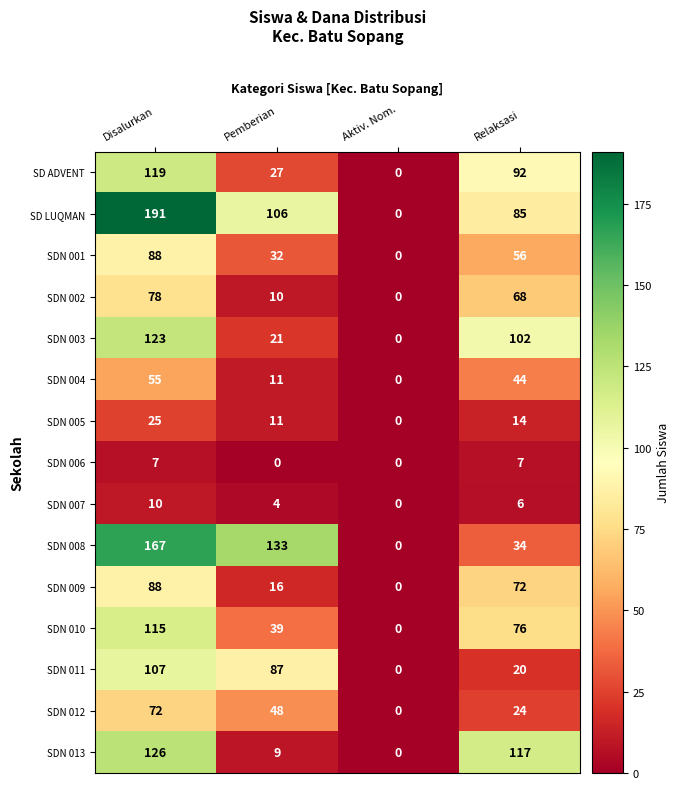

Rank the categories by SD ADVENT value from lowest to highest.

Aktiv. Nom., Pemberian, Relaksasi, Disalurkan